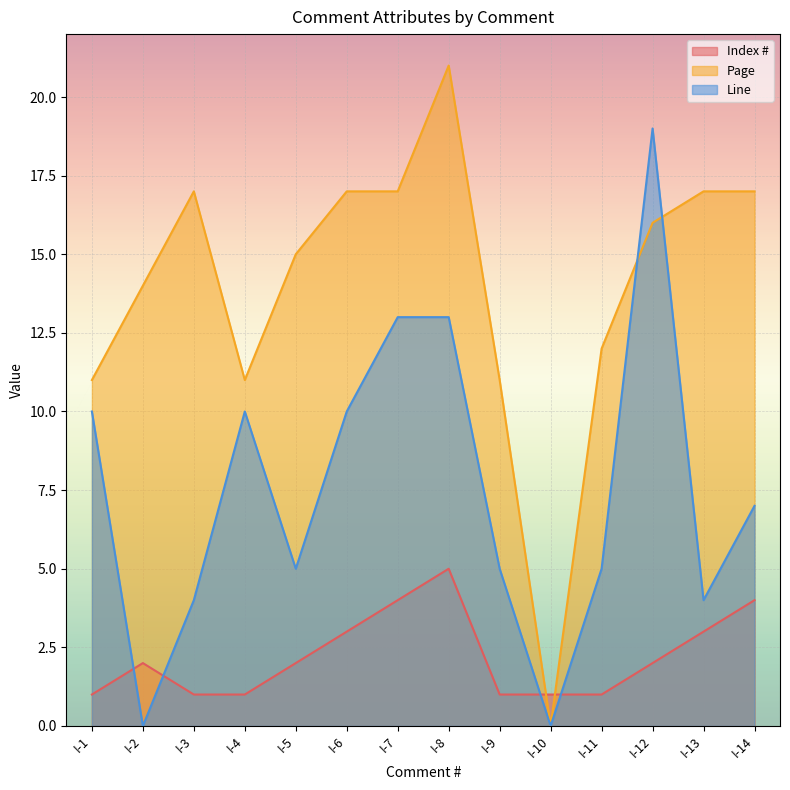

Between I-2 and I-9, which is larger?

I-2